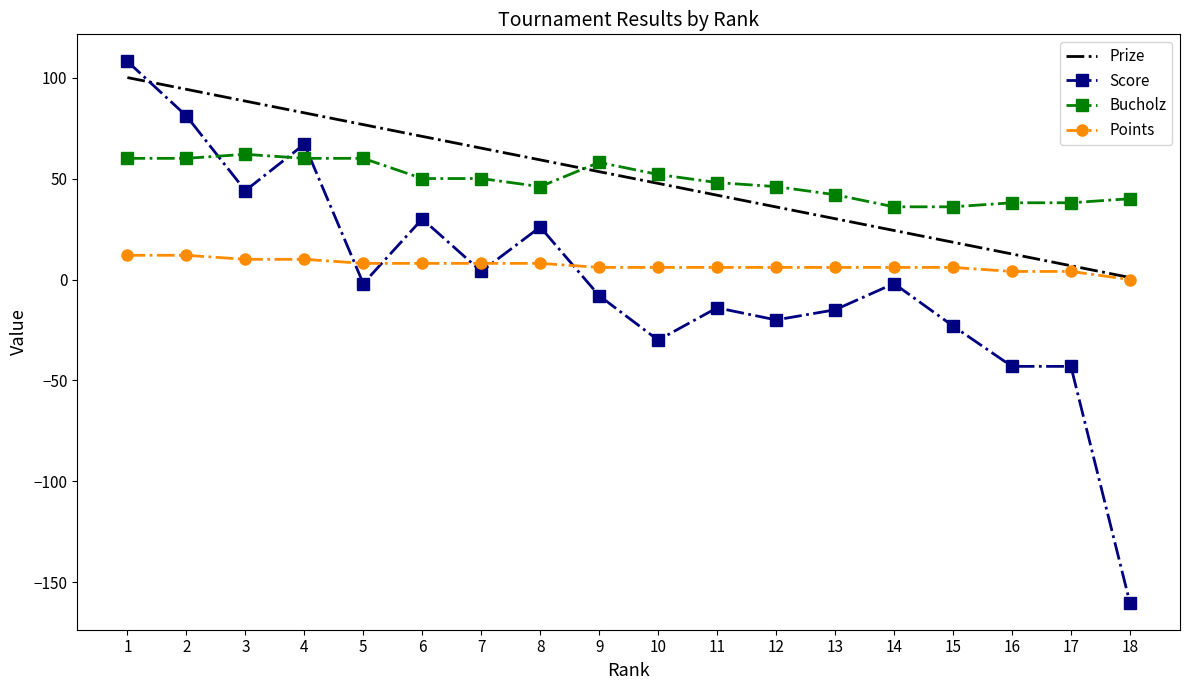

True or false: Score has a value of -15.0 at 13.

True